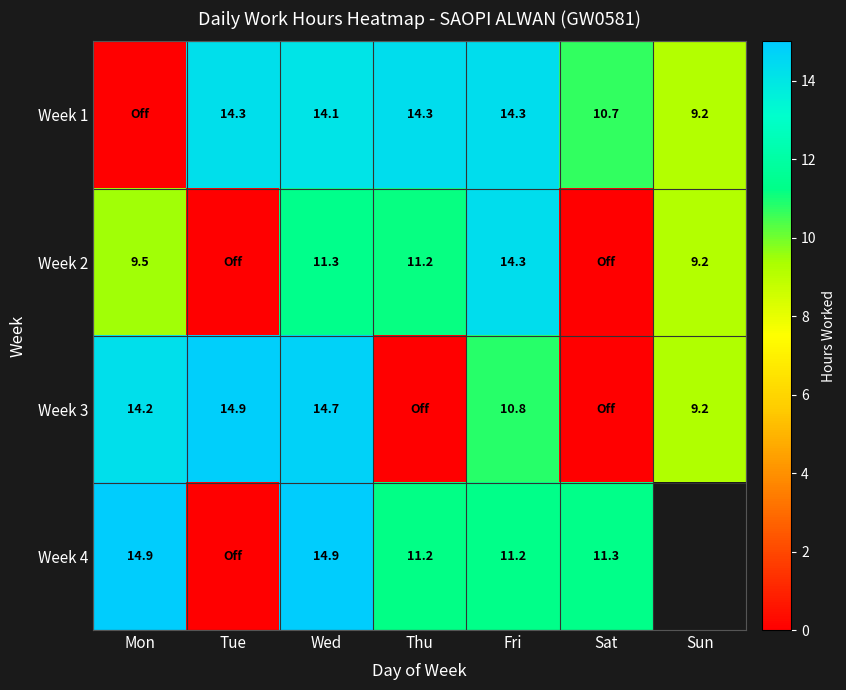

Is it true that Week 2 equals 9.2 at Sun?

True